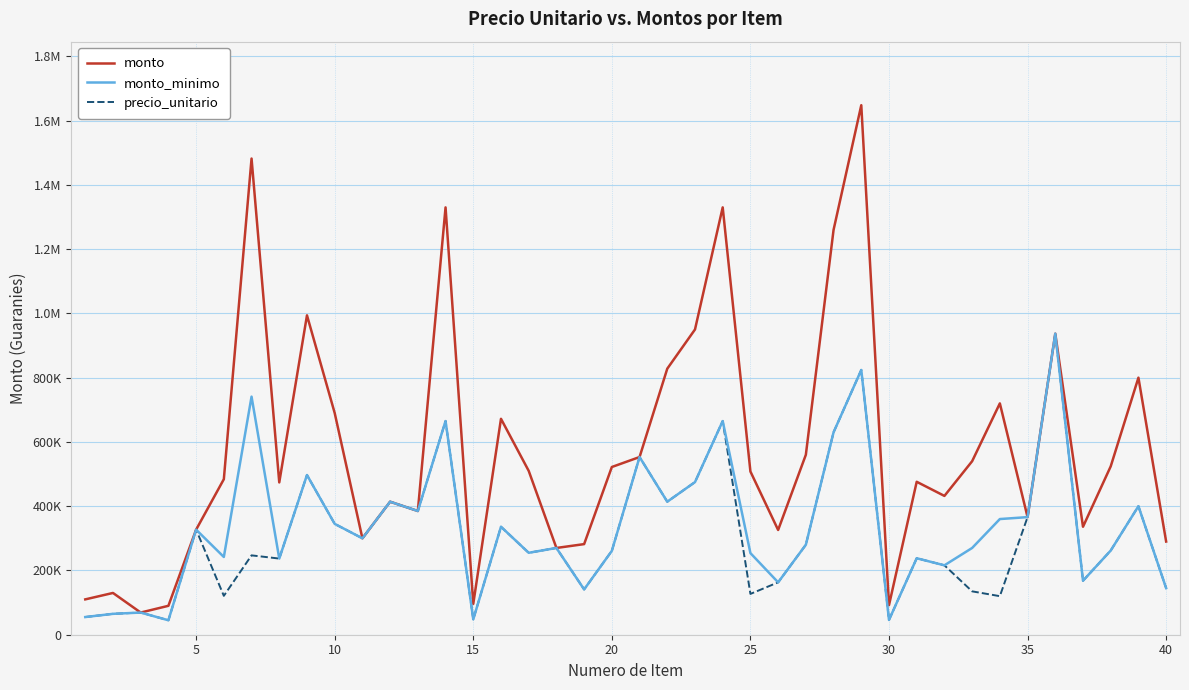

In precio_unitario, how many points are lower than both neighbors (excluding endpoints)?

13